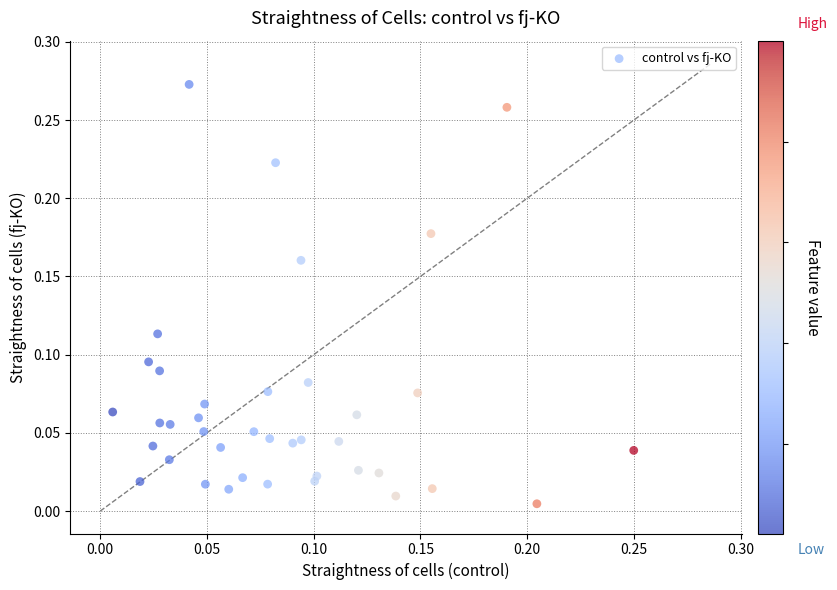

Count the number of points in this scatter plot.

39